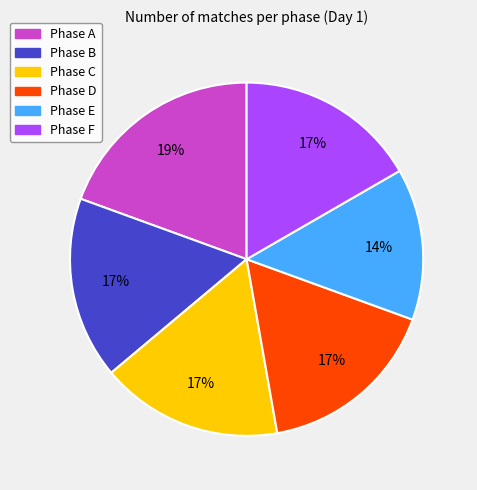

Does any single category account for the majority?

No